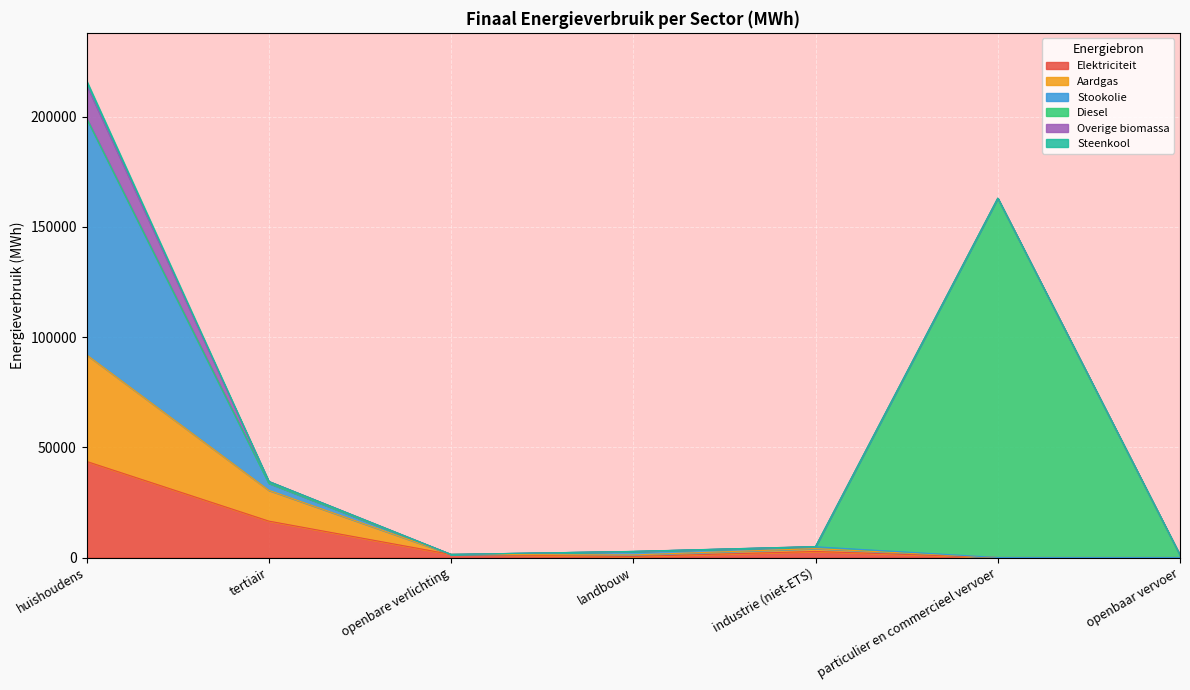

What position from the right is industrie (niet-ETS)?

3